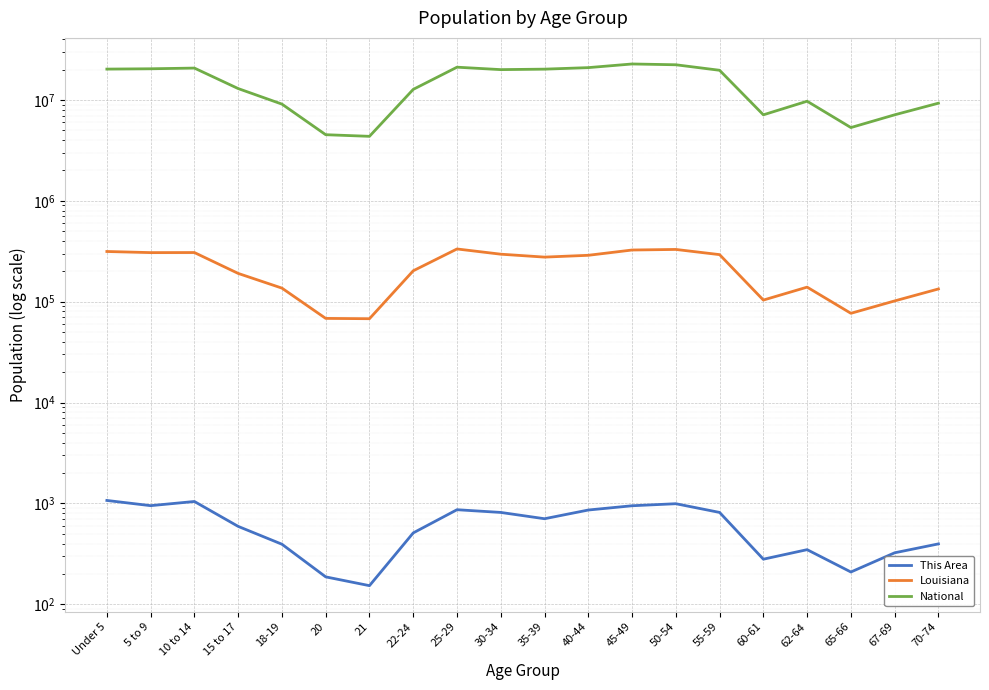

What is the label of the 16th point from the left?

60-61